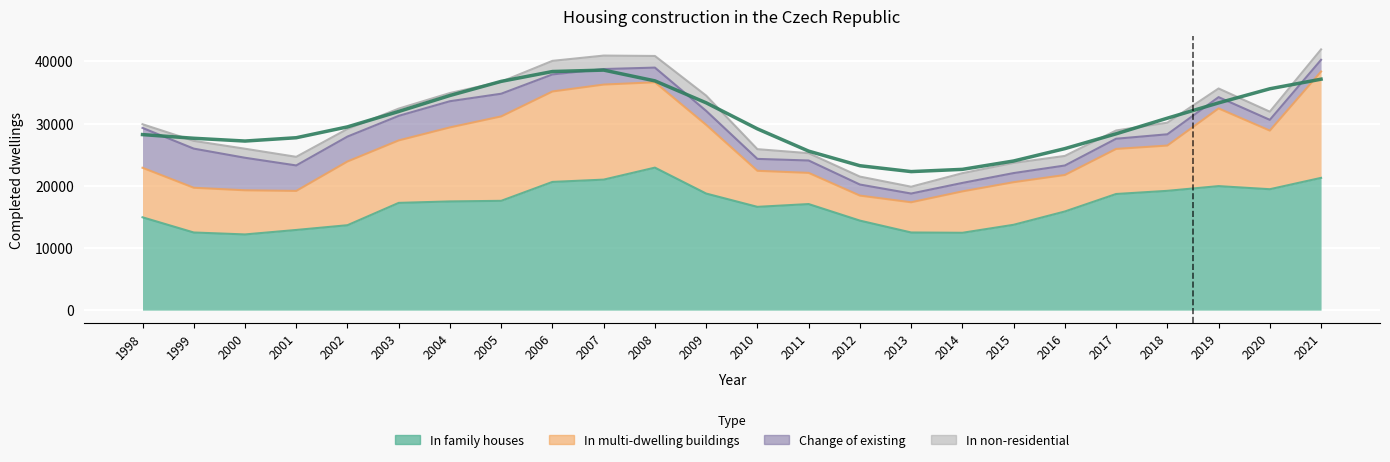

Count the number of categories in the chart.

24